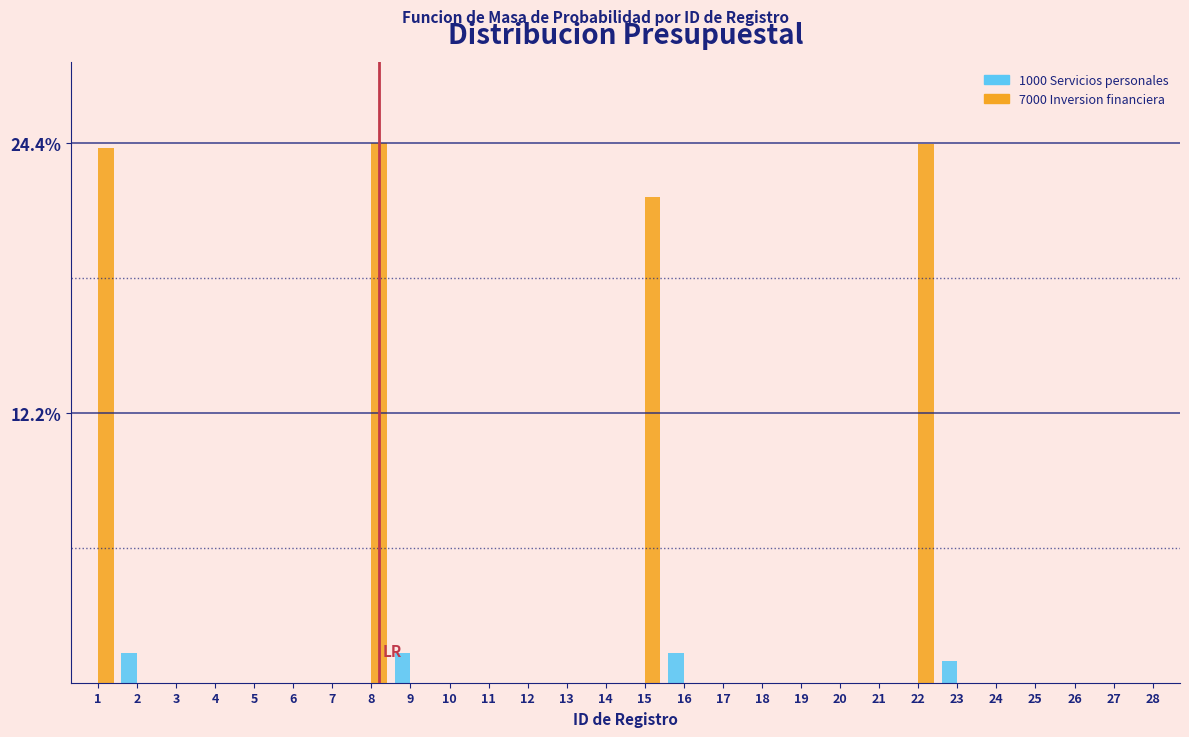

What is the highest value of the 7000 Inversion financiera series?

24.4